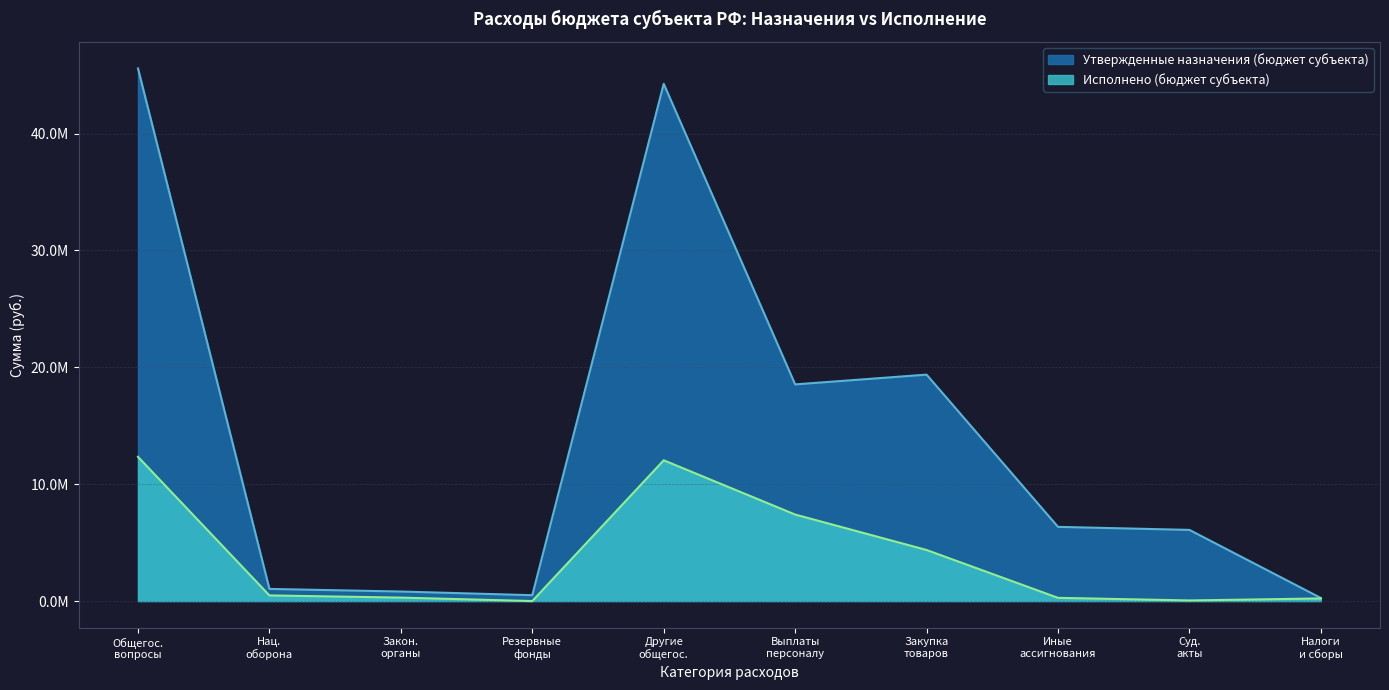

True or false: Утвержденные назначения (бюджет субъекта) and Исполнено (бюджет субъекта) cross at least once.

False